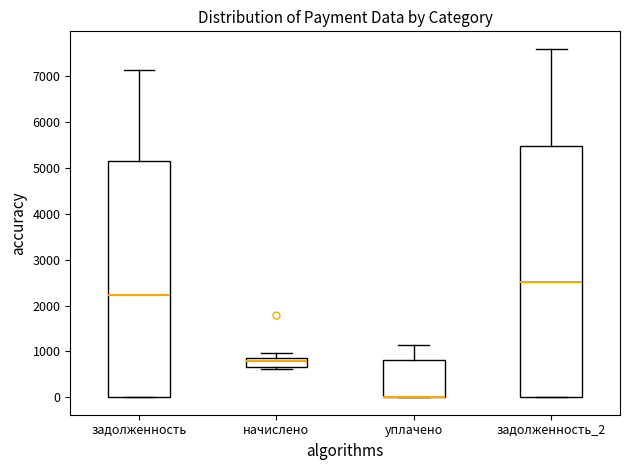

Reading left to right, read every box against the y-axis: the position of its median line, the range the box covers, and the ends of its whiskers. The values are not printed on the chart, so give them approximately, as read against the axis.

задолженность: median 2200, box 0 to 5100, whiskers 0 to 7100
начислено: median 800 (just below the box's upper edge), box 700 to 800, whiskers 600 to 1000
уплачено: median 0 (drawn on the box's lower edge), box 0 to 800, whiskers 0 to 1100
задолженность_2: median 2500, box 0 to 5500, whiskers 0 to 7600